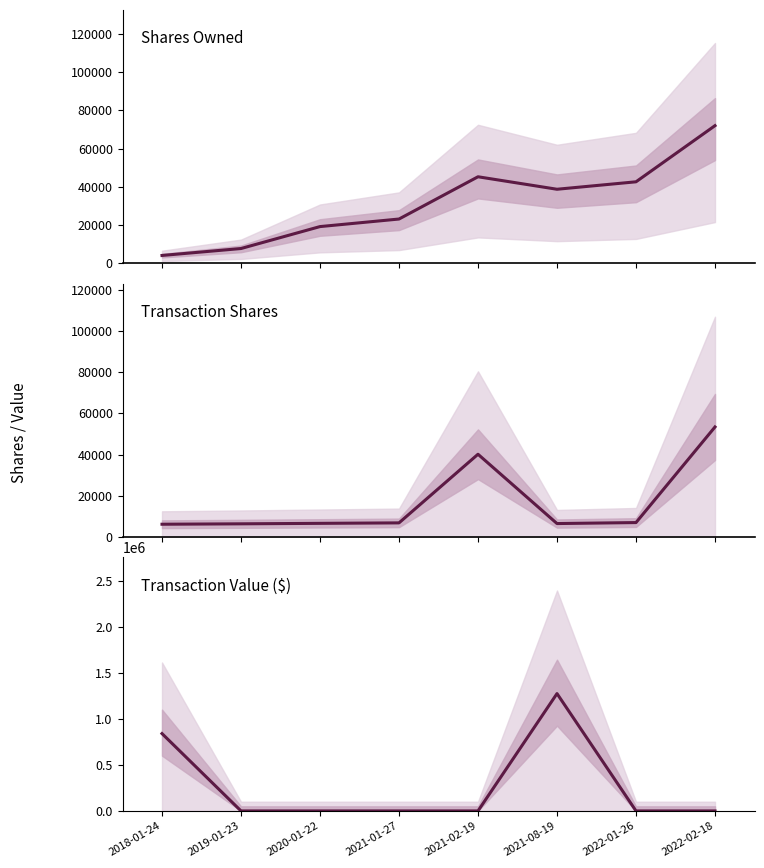

Which series has the largest range (max minus min)?

transactionValue